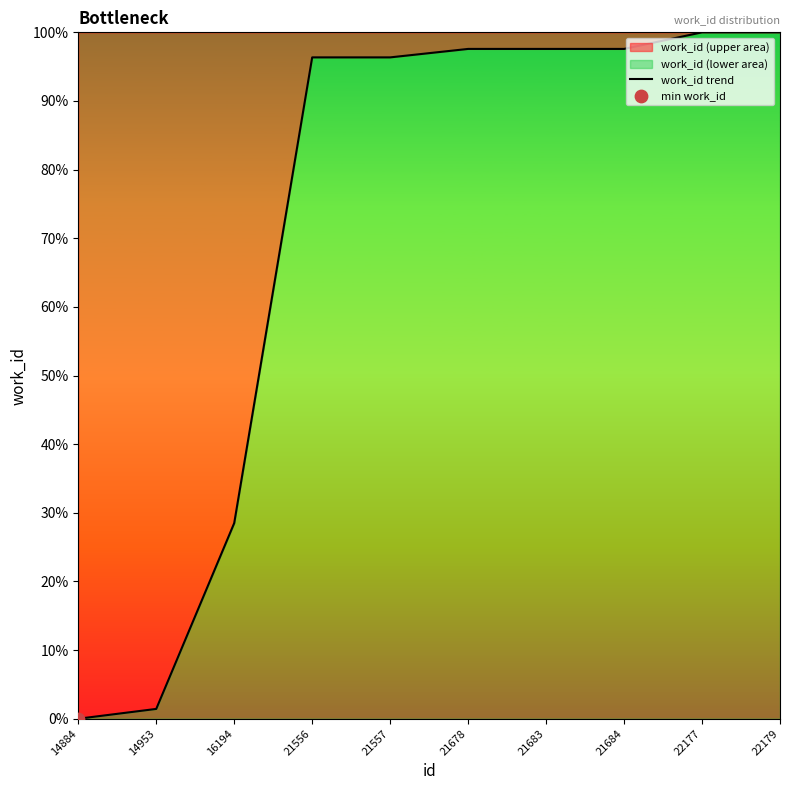

What is the change in value from 16194 to 22179?

+0.7